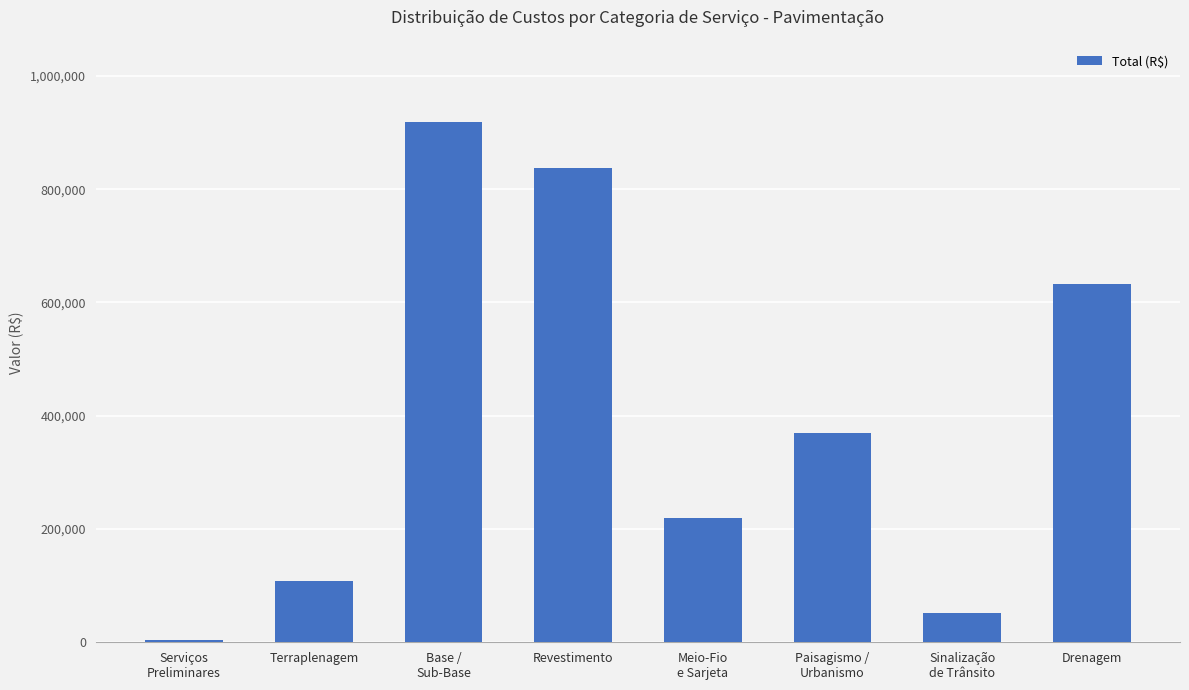

Between Serviços
Preliminares and Paisagismo /
Urbanismo, which is larger?

Paisagismo /
Urbanismo